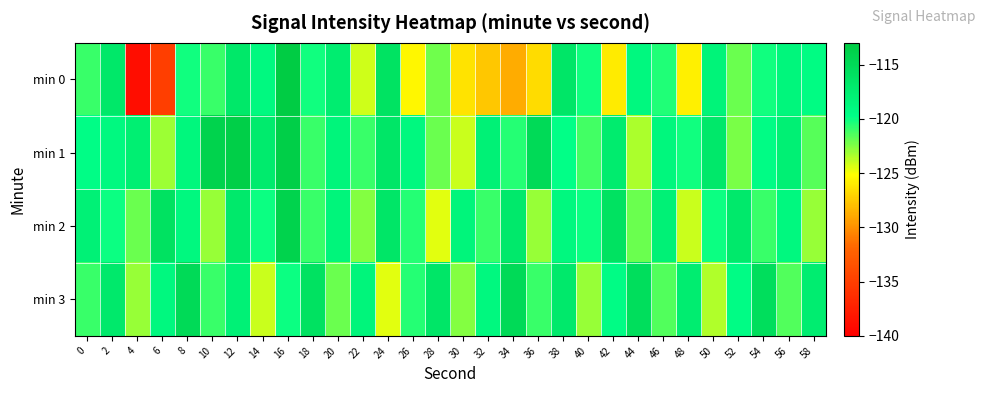

At which category does the chart reach its peak across all series?

16